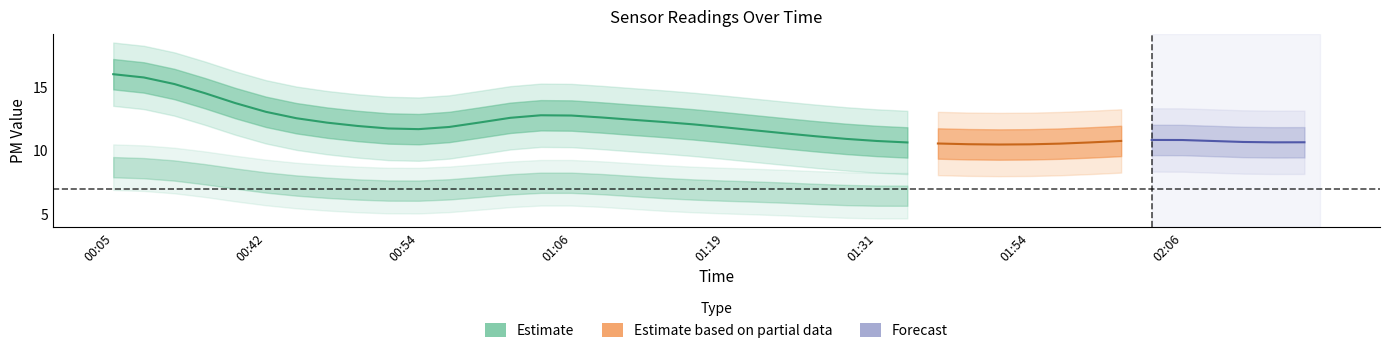

How many data points in SDS_P1 are above 11?

27